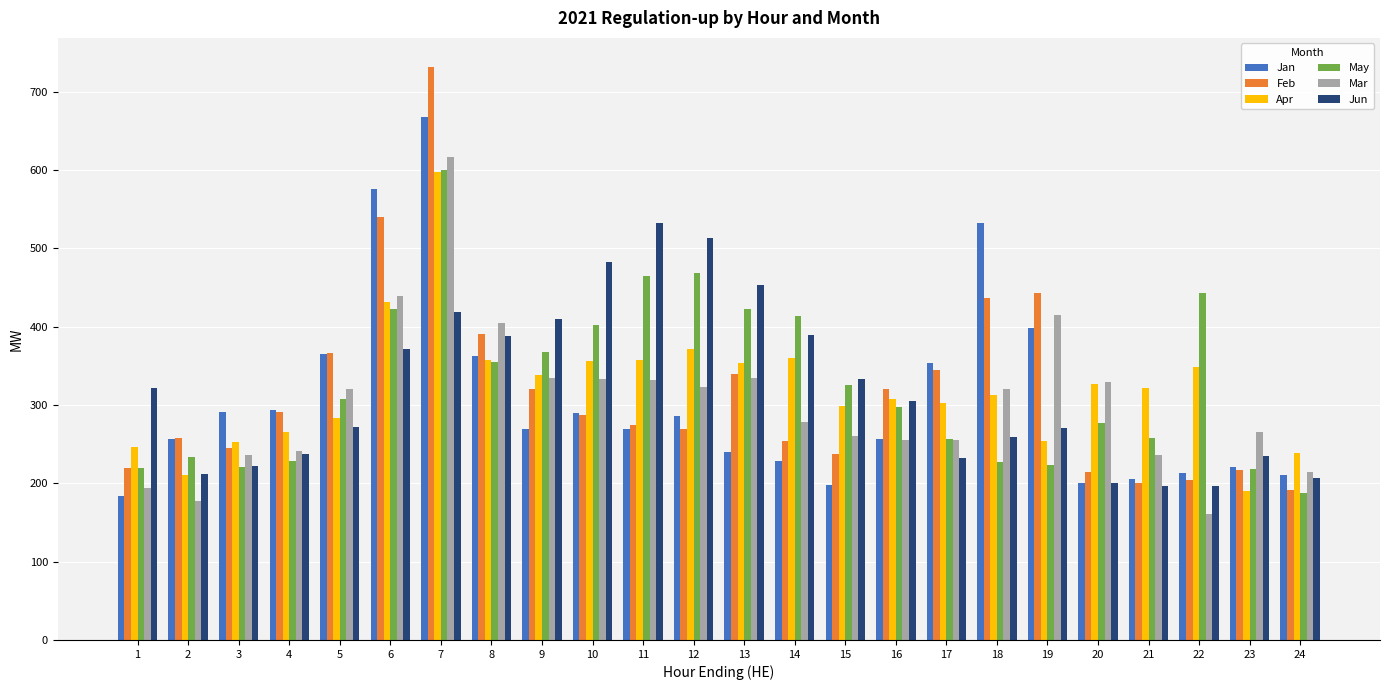

Which category has the highest value across all series?

7